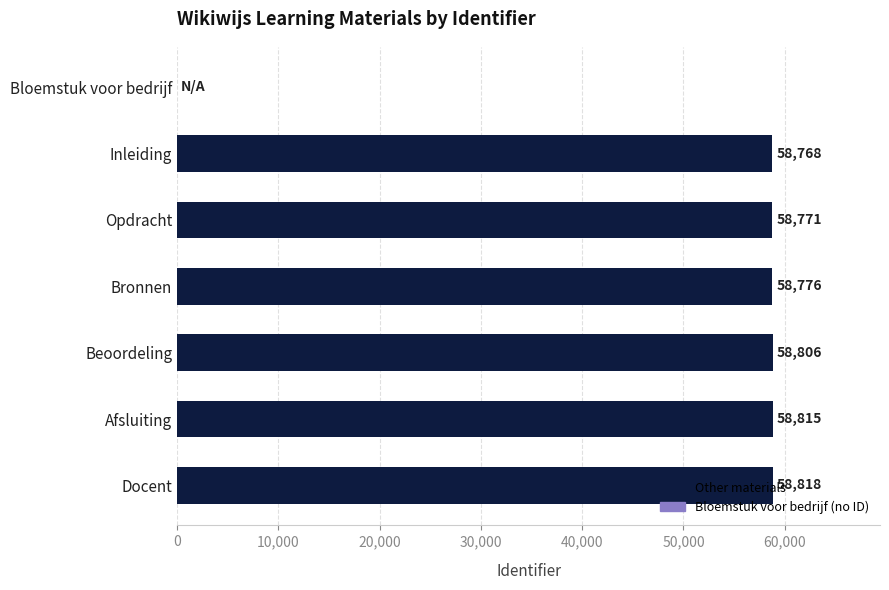

The chart shows a value of 20188 at Bronnen. True or false?

False